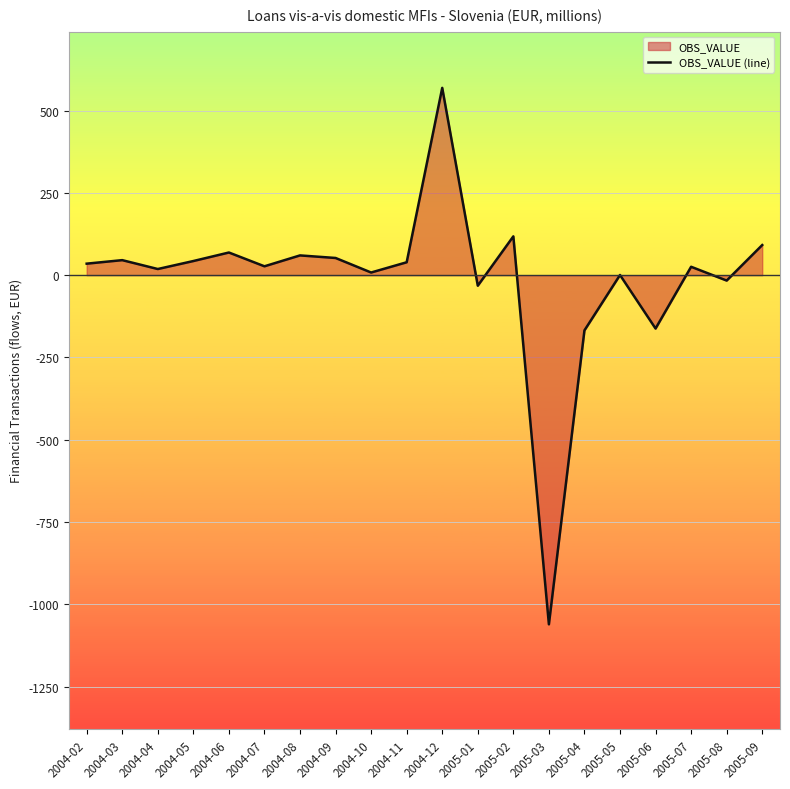

How many lines are shown in the chart?

1